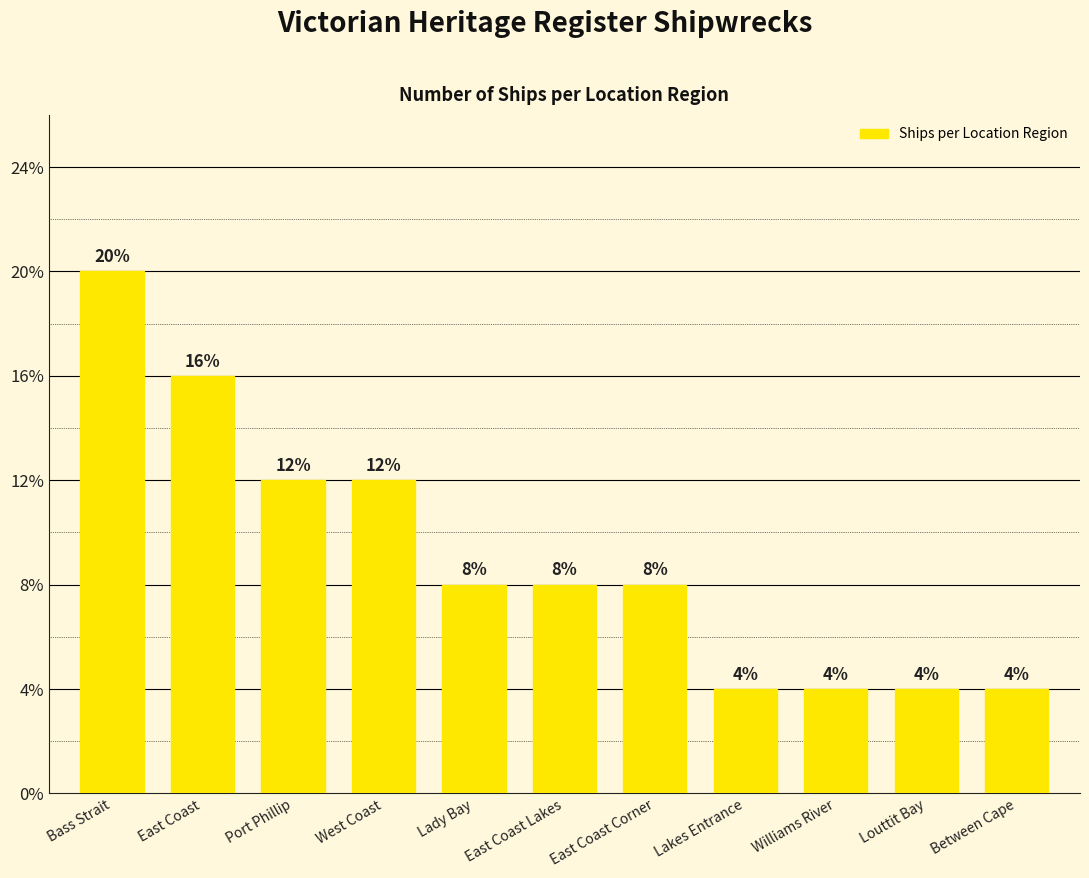

Which has a higher value, Louttit Bay or East Coast Lakes?

East Coast Lakes